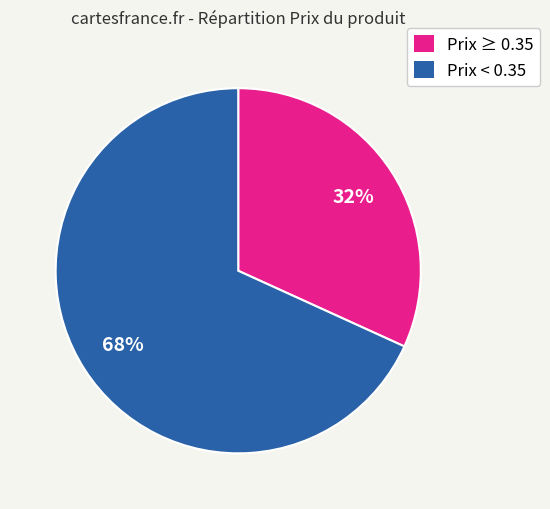

Which slice is the smallest?

Prix ≥ 0.35